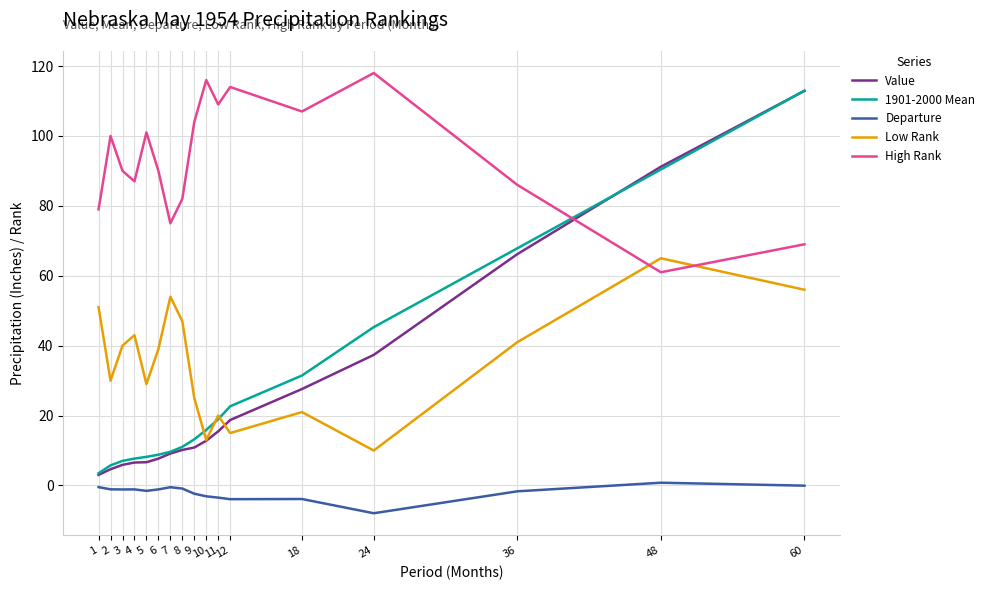

Where do High Rank and 1901-2000 Mean first cross each other?

36 and 48